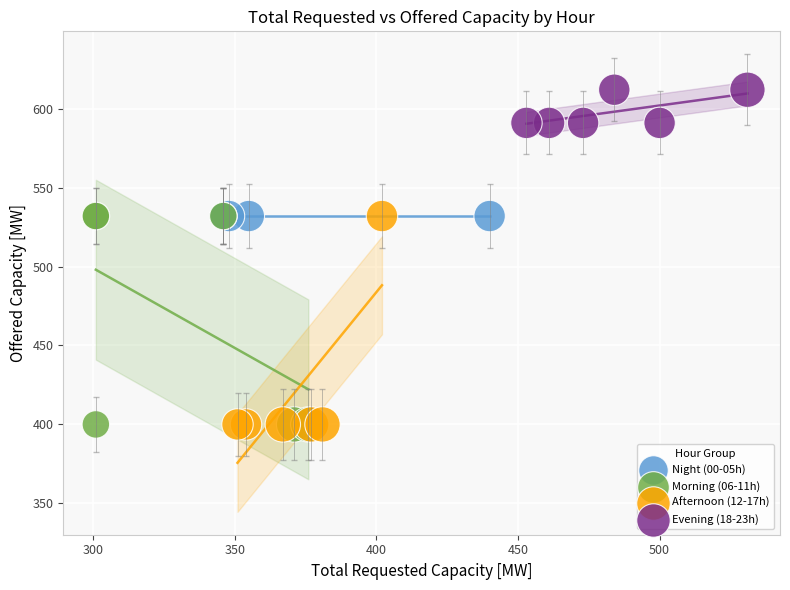

Which series contains the highest Y value?

Evening (18-23h)